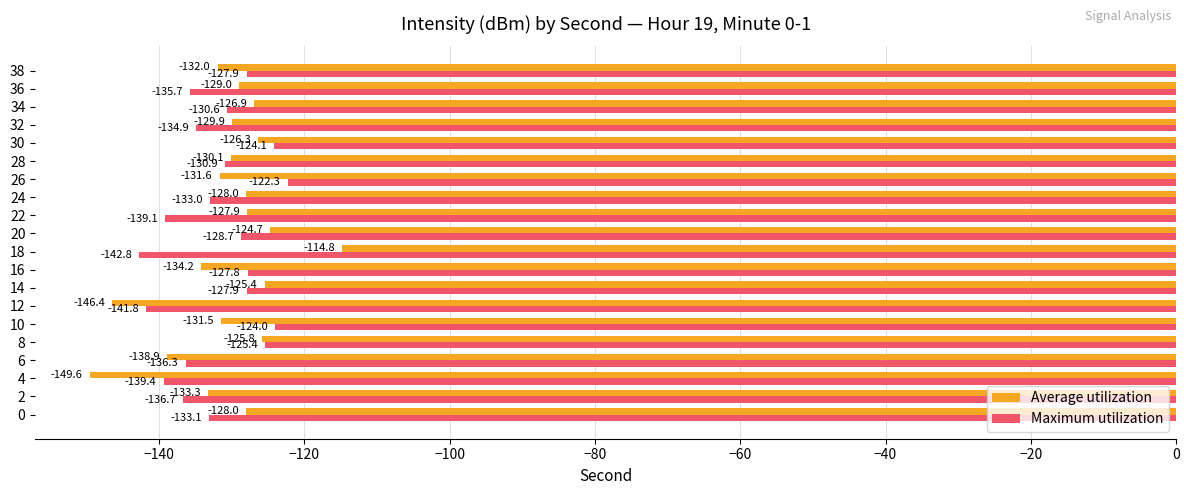

Which series has the largest total across all categories?

Average utilization